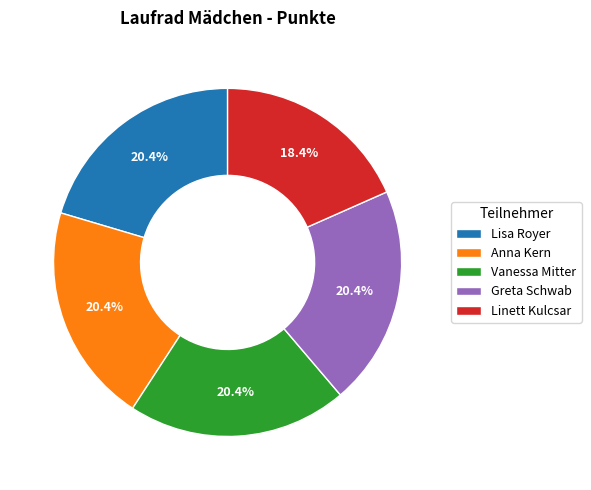

To the nearest percent, what percentage of the pie is Greta Schwab?

20%